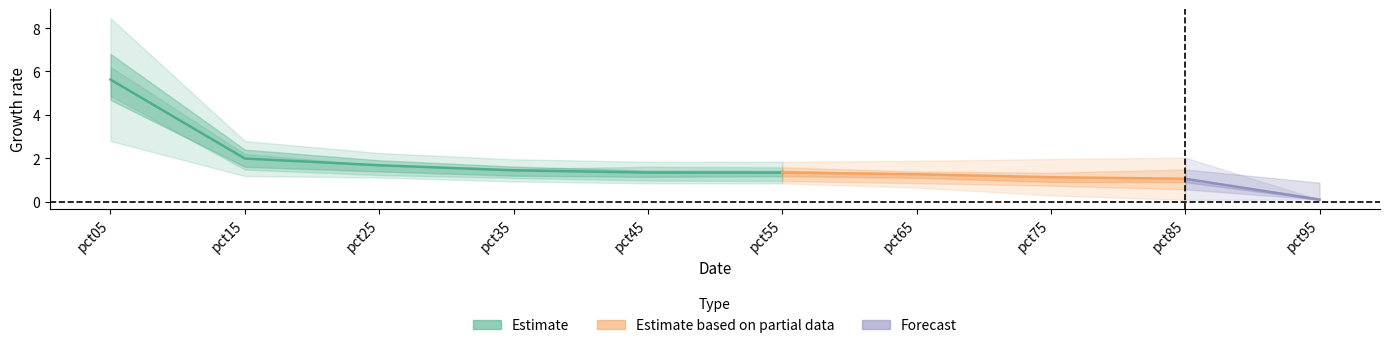

What is the minimum value shown in the chart?

0.1